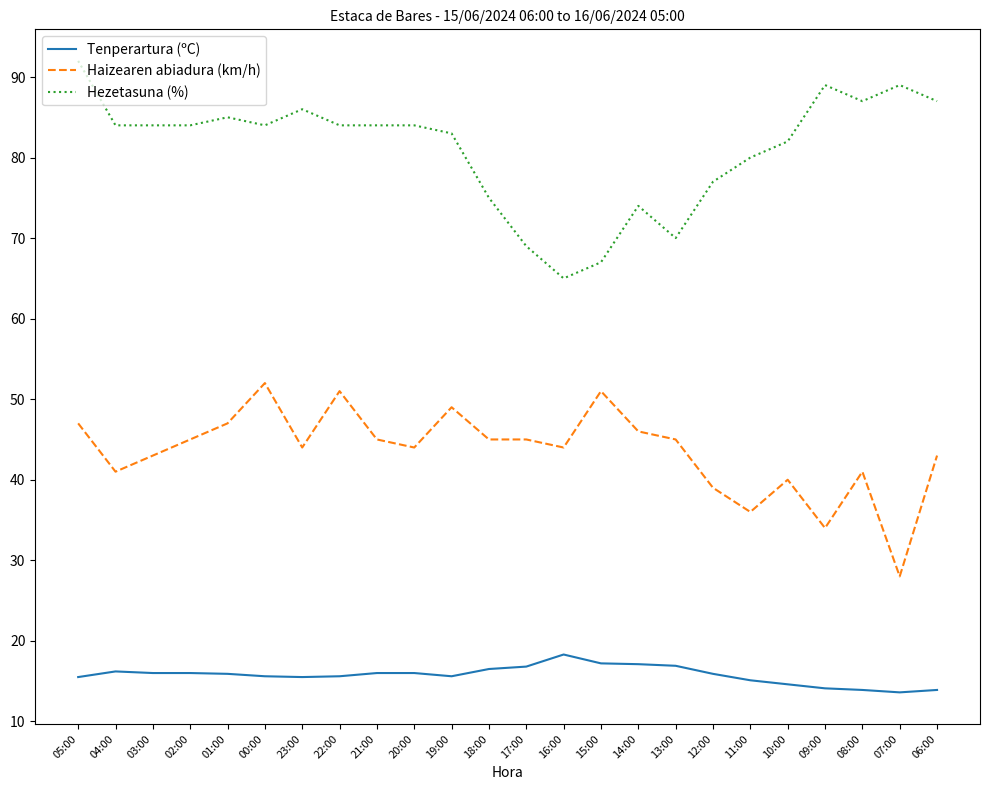

Which series has the widest spread of values?

Hezetasuna (%)